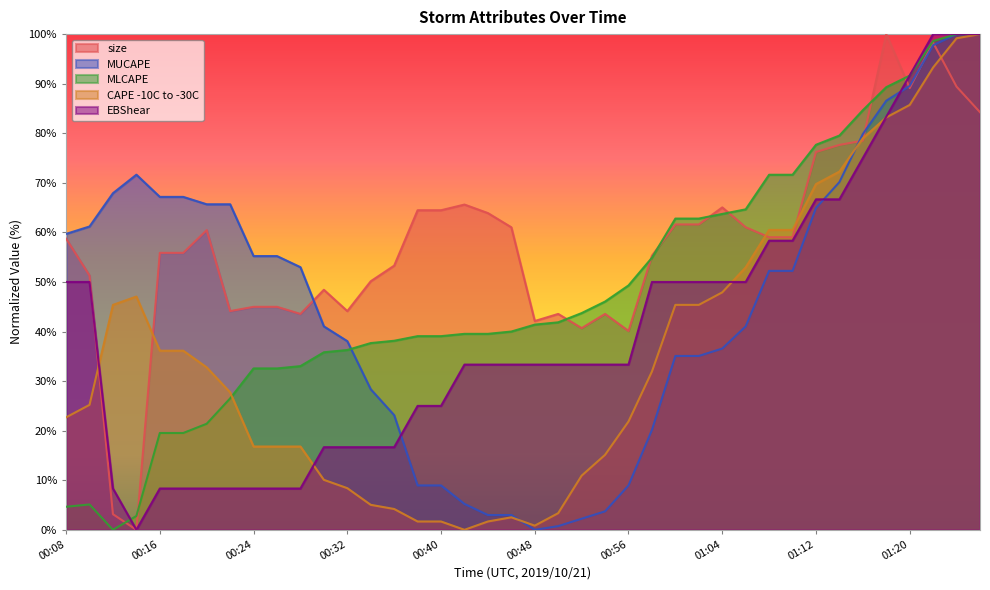

How many lines are shown in the chart?

5